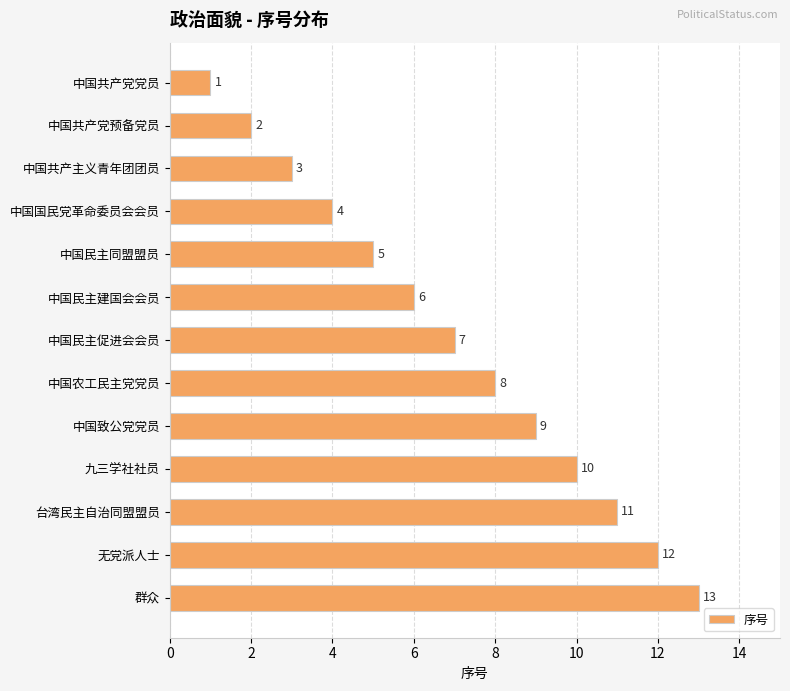

Is it true that the value at 中国致公党党员 is 9?

True